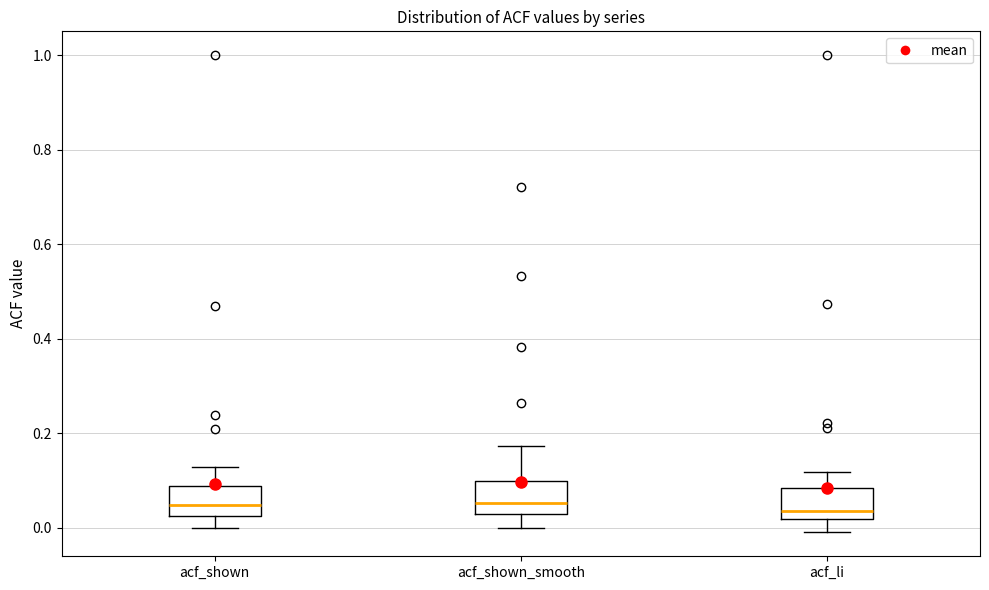

Where does the lower whisker of the box for acf_shown_smooth end on the y-axis? The values are not printed on the chart, so give them approximately, as read against the axis.

0.00